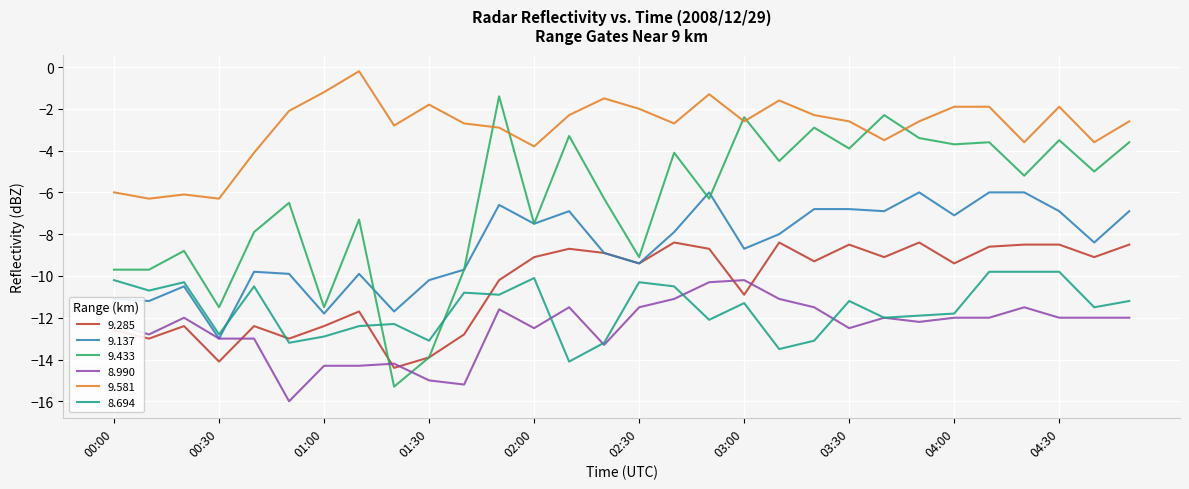

Does the chart have visible grid lines?

Yes